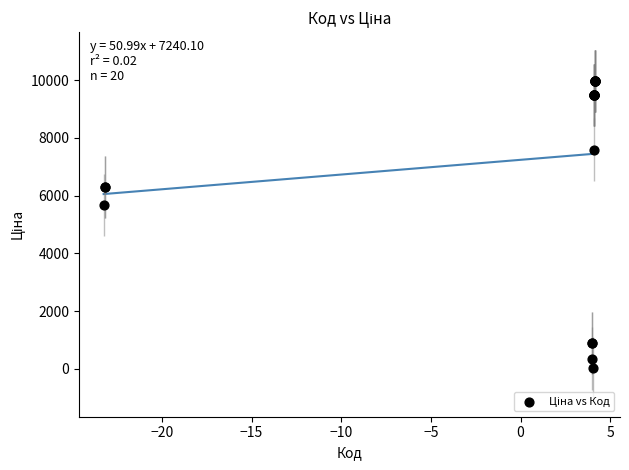

What Y value in the scatter plot is closest to 5003?

5673.8